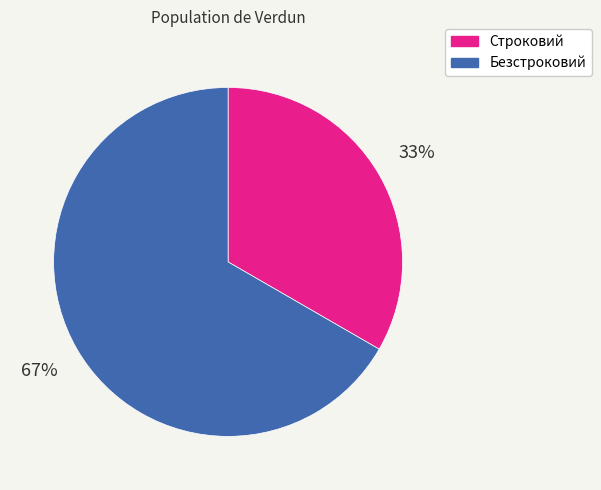

Approximately how many times larger is the value at Строковий compared to Безстроковий?

0.5